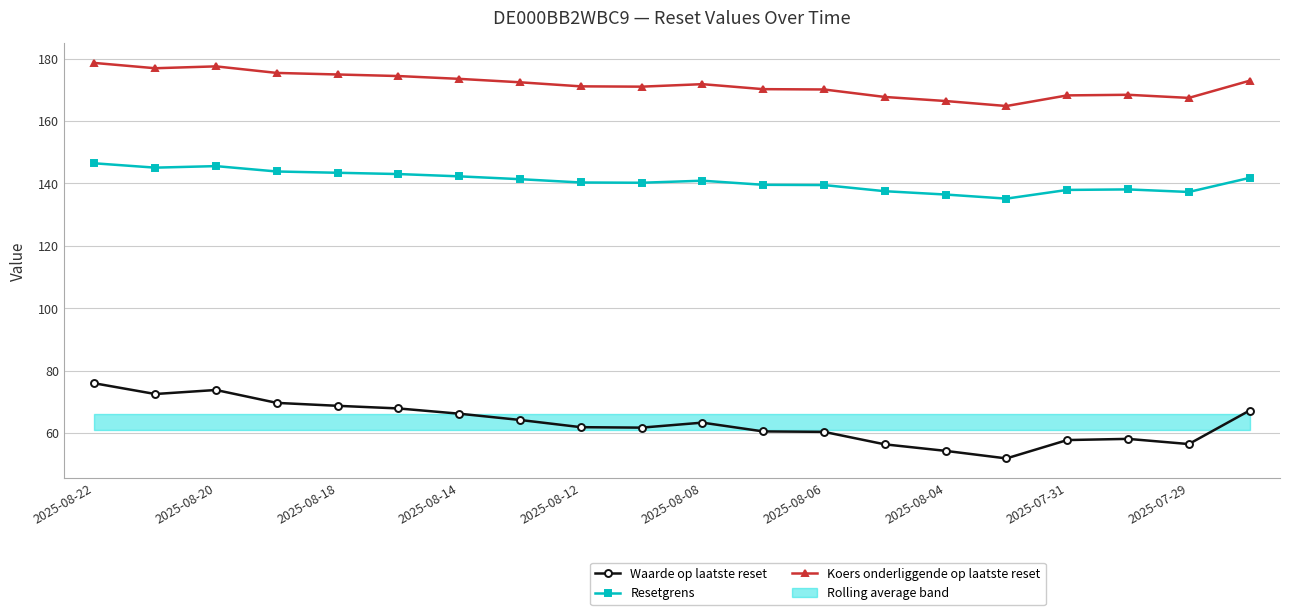

What is the lowest value of the Resetgrens series?

135.1